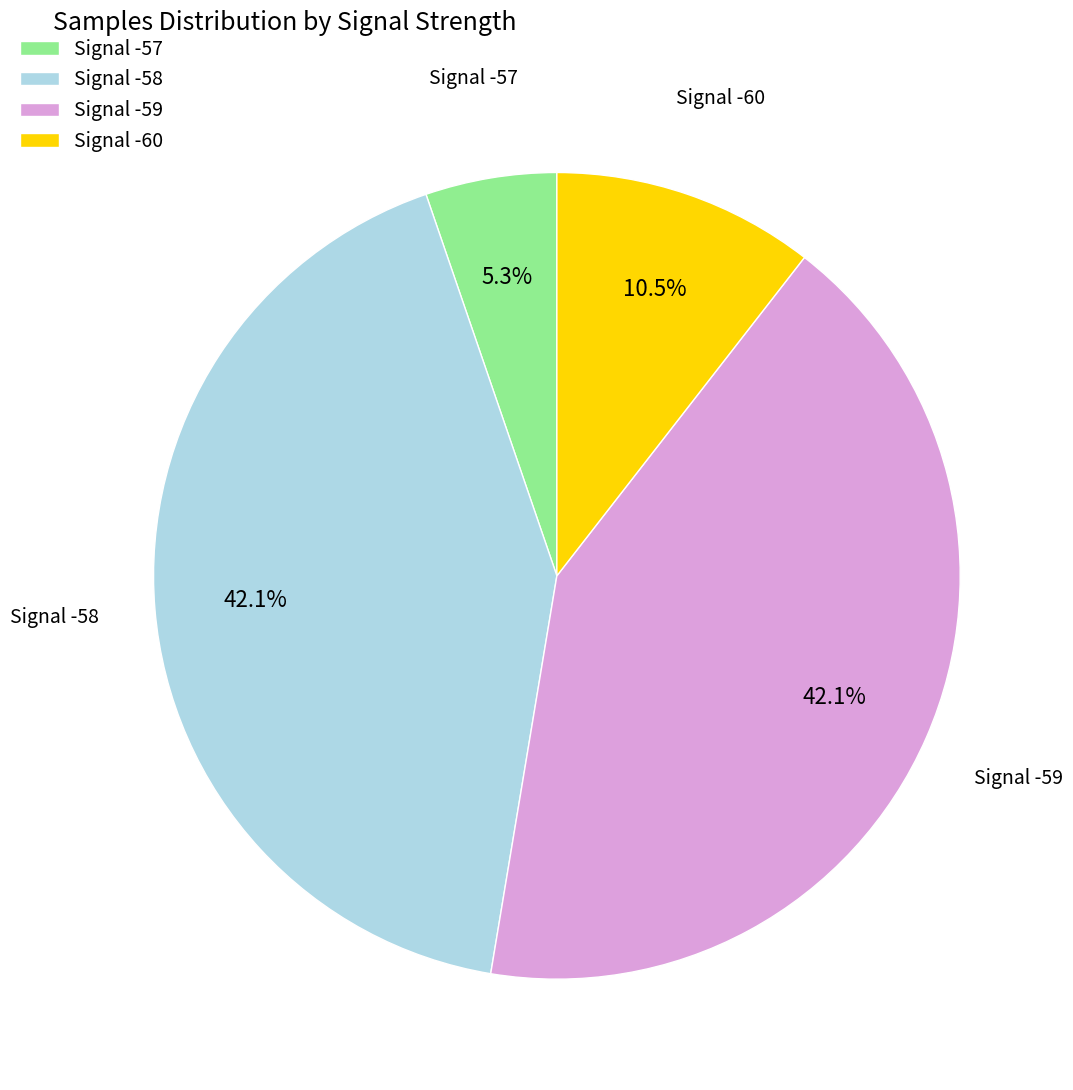

Approximately how many times larger is the value at Signal -58 compared to Signal -59?

1.0